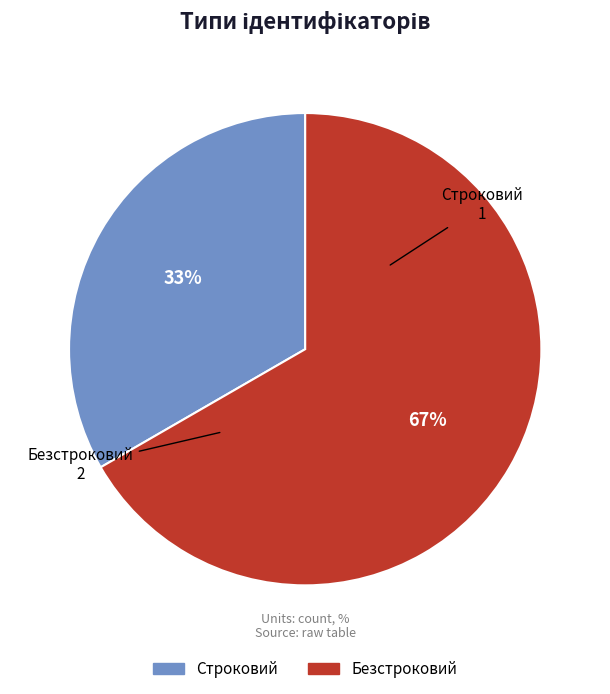

Which slice is the smallest?

Строковий